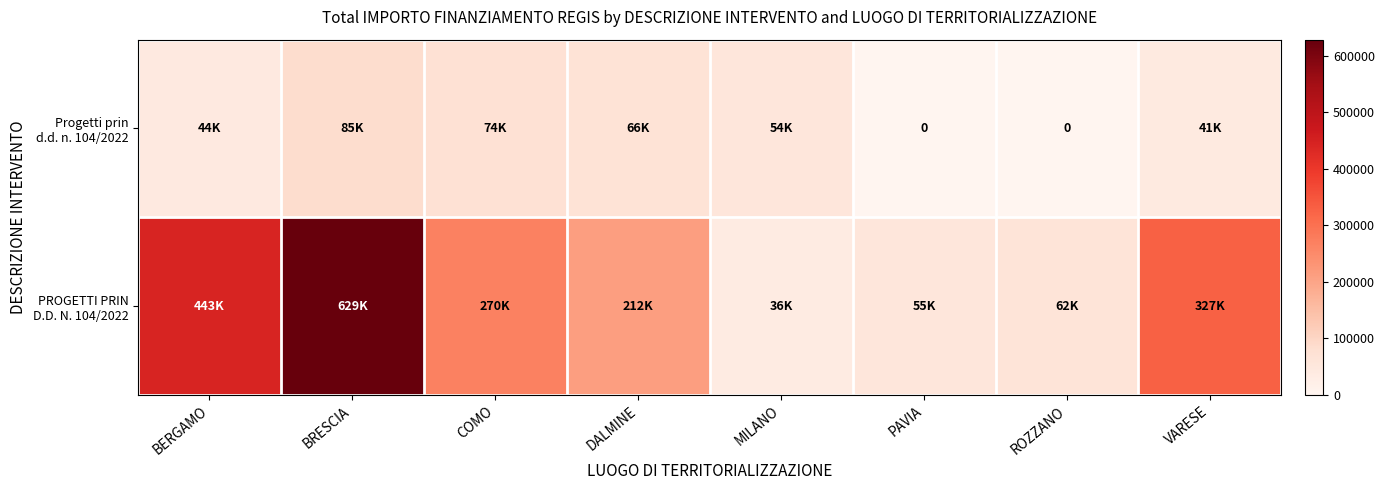

Which has a higher value, MILANO or PAVIA?

MILANO